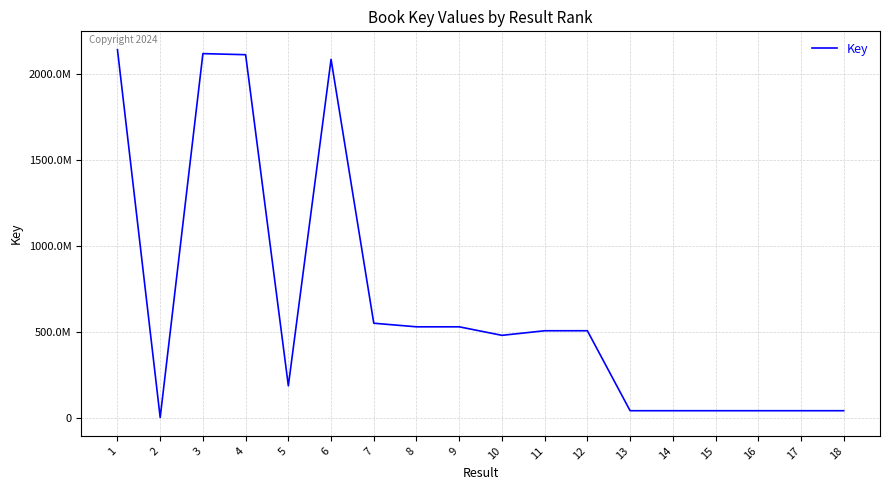

Is this an area chart (filled region under the line)?

No